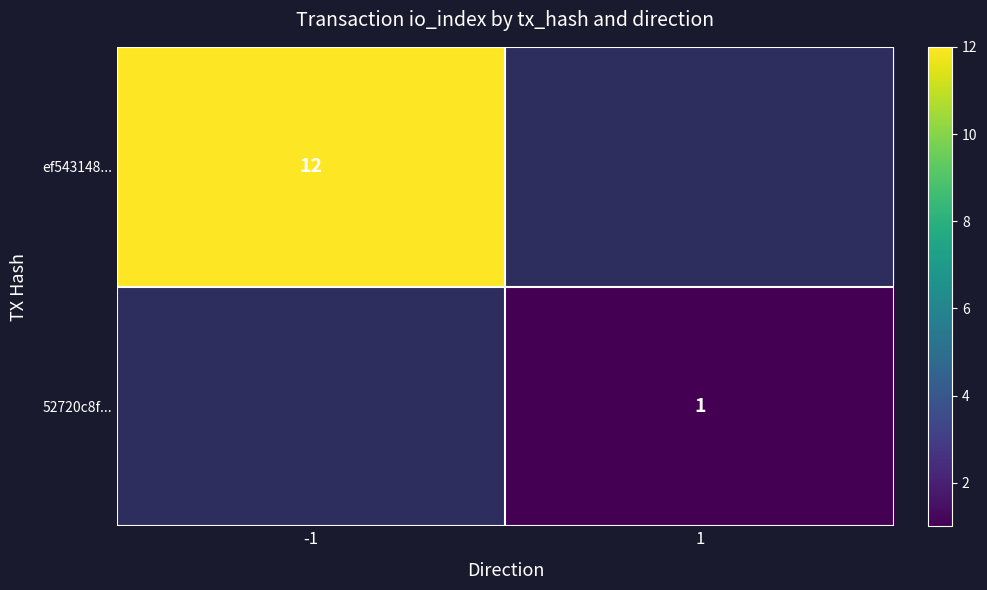

True or false: ef543148... has a value of 7 at -1.

False